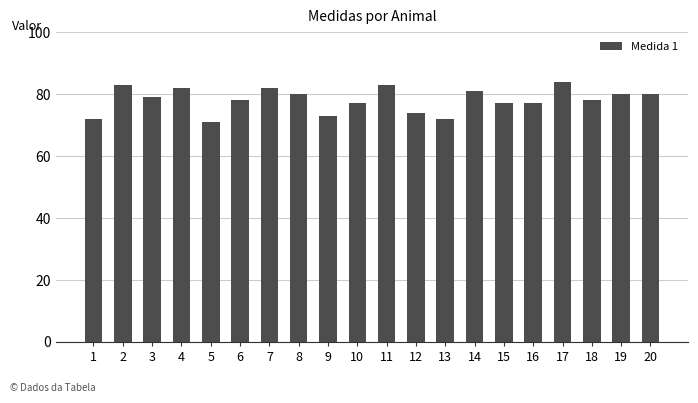

What is the value of the 15th bar from the left?

77